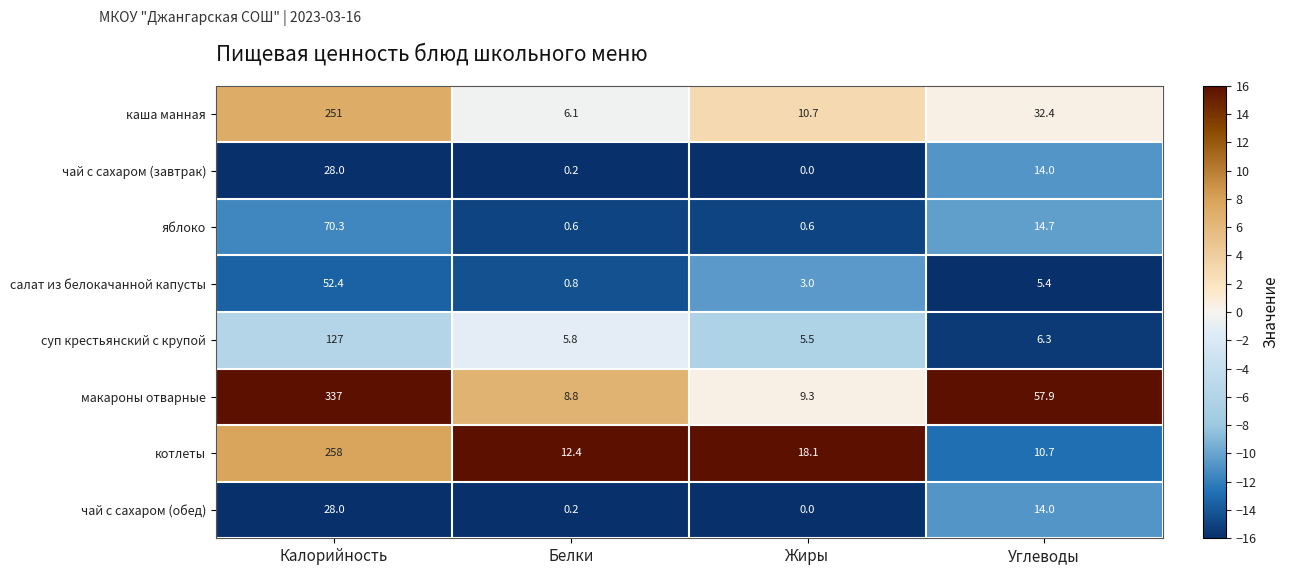

What is the difference between the highest and lowest values at Калорийность?

309.0